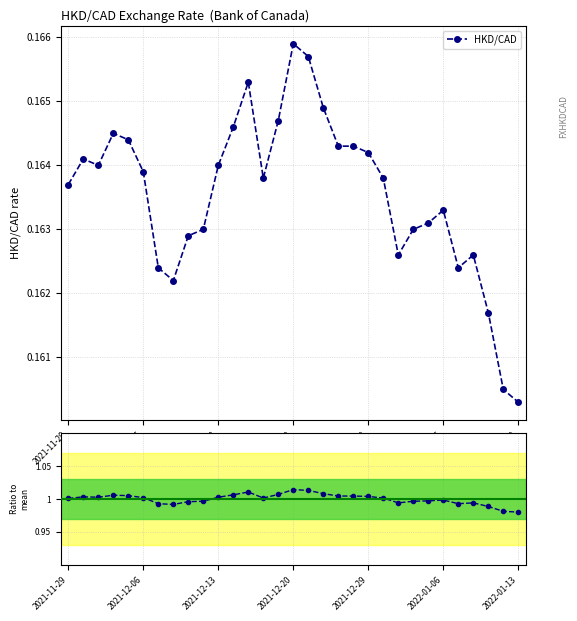

What is the minimum value shown in the chart?

0.2